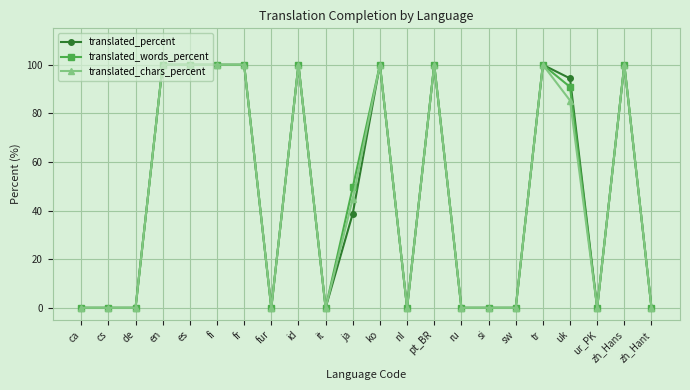

Reading right to left, what are all the values shown in this chart?

translated_percent: 0.0	100.0	0.0	94.4	100.0	0.0	0.0	0.0	100.0	0.0	100.0	38.8	0.0	100.0	0.0	100.0	100.0	100.0	100.0	0.0	0.0	0.0
translated_words_percent: 0.0	100.0	0.0	90.9	100.0	0.0	0.0	0.0	100.0	0.0	100.0	49.6	0.0	100.0	0.0	100.0	100.0	100.0	100.0	0.0	0.0	0.0
translated_chars_percent: 0.0	100.0	0.0	85.3	100.0	0.0	0.0	0.0	100.0	0.0	100.0	44.9	0.0	100.0	0.0	100.0	100.0	100.0	100.0	0.0	0.0	0.0